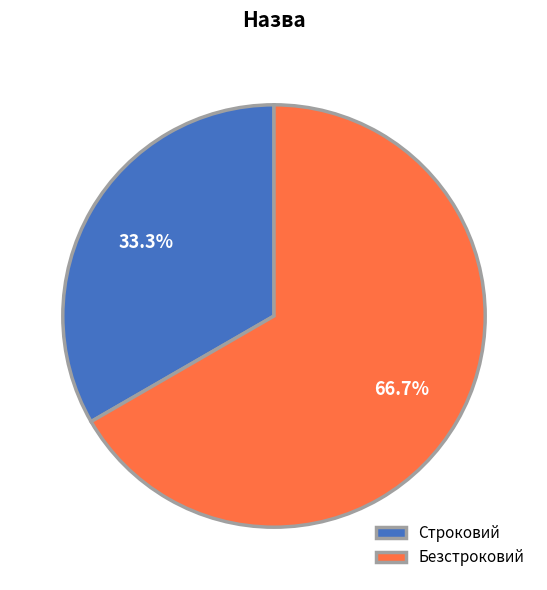

Which has a higher value, Строковий or Безстроковий?

Безстроковий